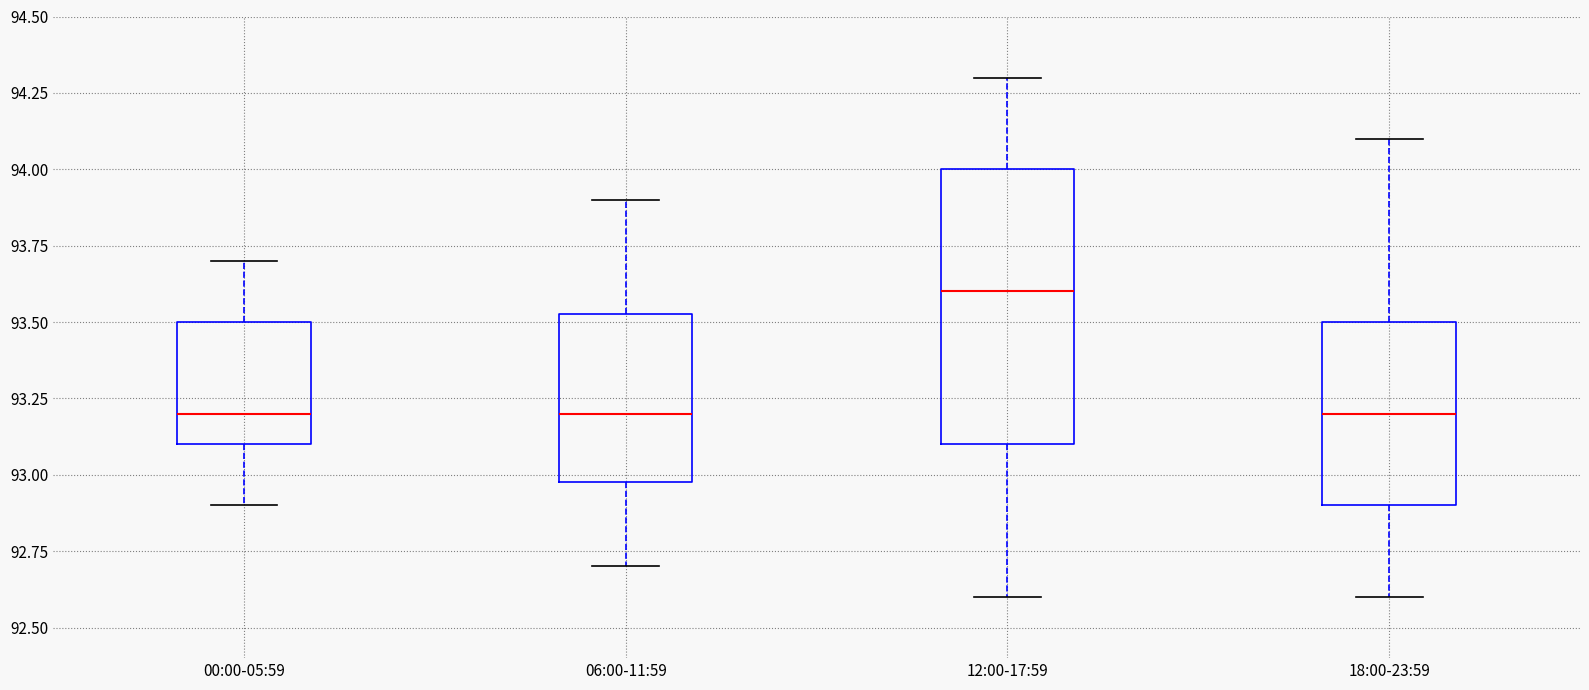

Where is the upper edge of the box for 00:00-05:59 on the y-axis? The values are not printed on the chart, so give them approximately, as read against the axis.

93.50